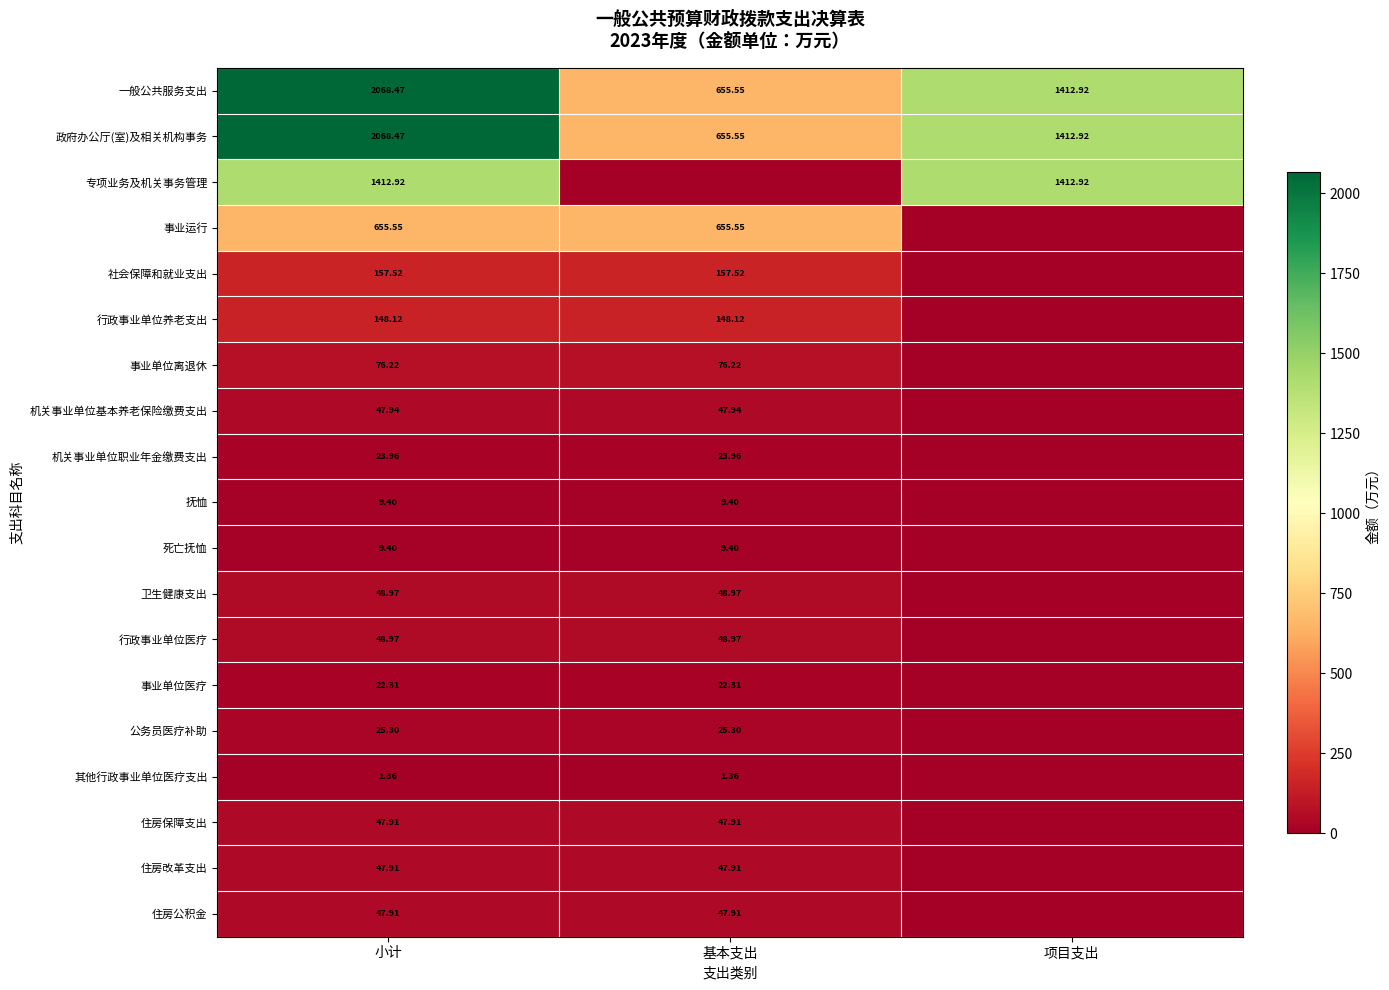

The value of 事业运行 at 小计 is 1068.0. True or false?

False